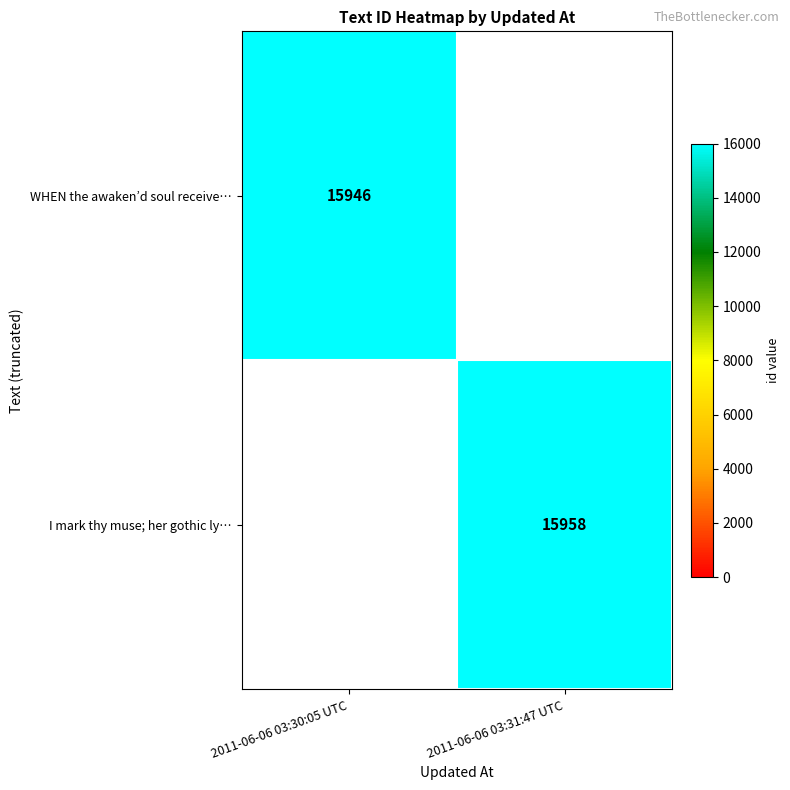

The value of I mark thy muse; her gothic ly… at 2011-06-06 03:31:47 UTC is 15958. True or false?

True